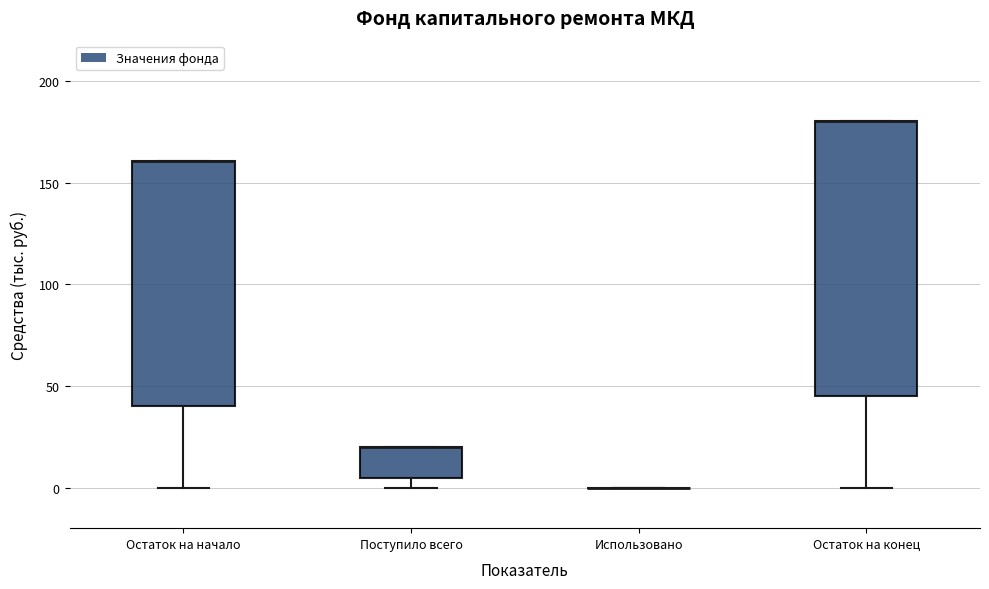

Reading left to right, read every box against the y-axis: the position of its median line, the range the box covers, and the ends of its whiskers. The values are not printed on the chart, so give them approximately, as read against the axis.

Остаток на начало: median 160 (drawn on the box's upper edge), box 40 to 160, whiskers 0 to 160
Поступило всего: median 20 (drawn on the box's upper edge), box 5 to 20, whiskers 0 to 20
Использовано: box collapsed to a line at 0, whiskers 0 to 0
Остаток на конец: median 180 (drawn on the box's upper edge), box 45 to 180, whiskers 0 to 180